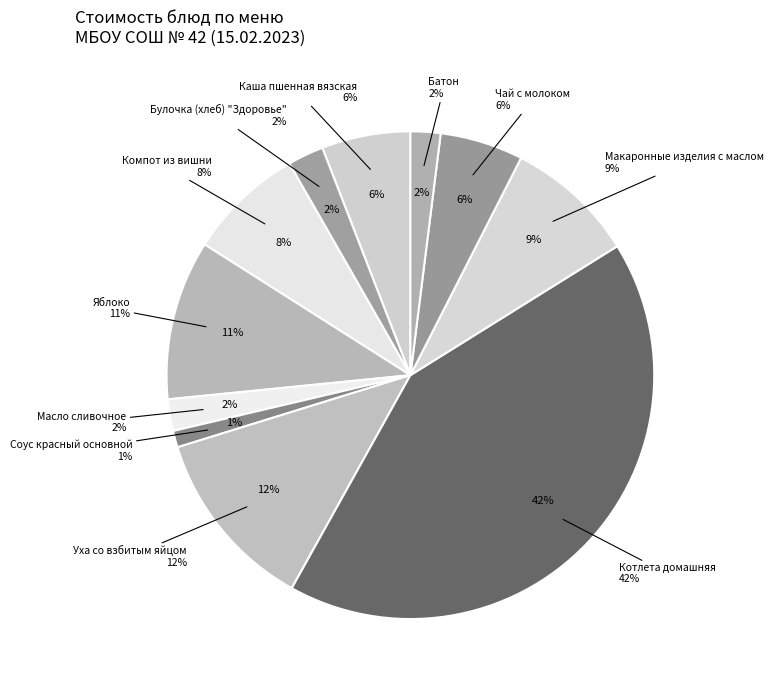

Which slice is the smallest?

Соус красный основной